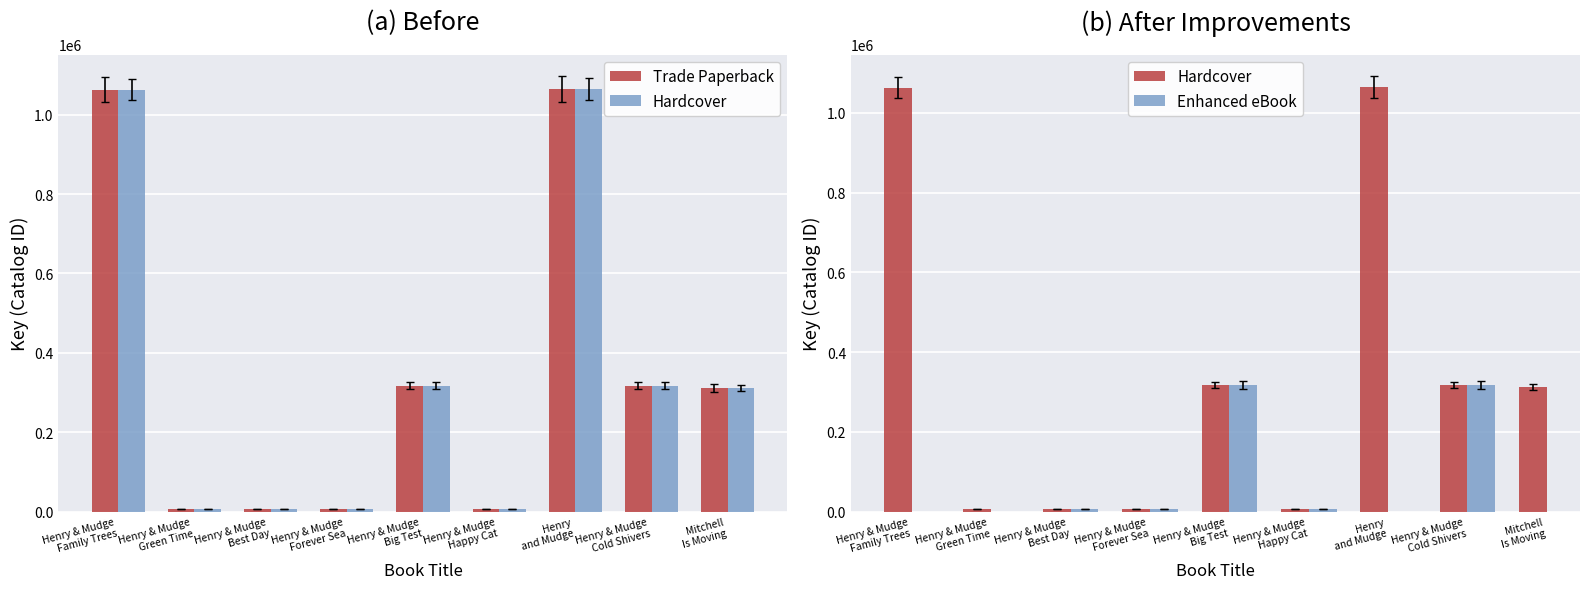

At Henry & Mudge
Green Time, list the series in order from largest to smallest.

Trade Paperback, Hardcover, Enhanced eBook